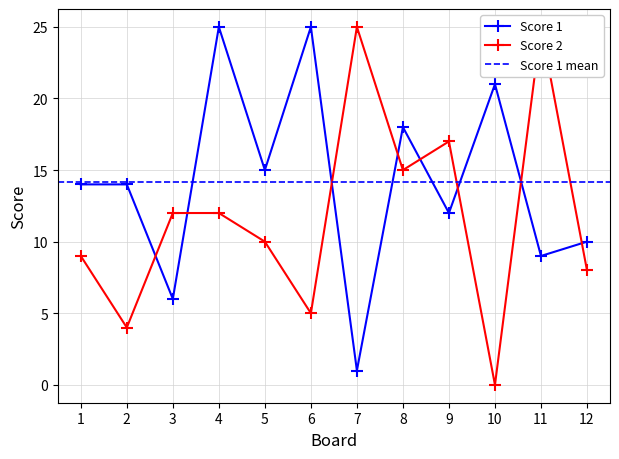

In Score 1, how many points are lower than both neighbors (excluding endpoints)?

5